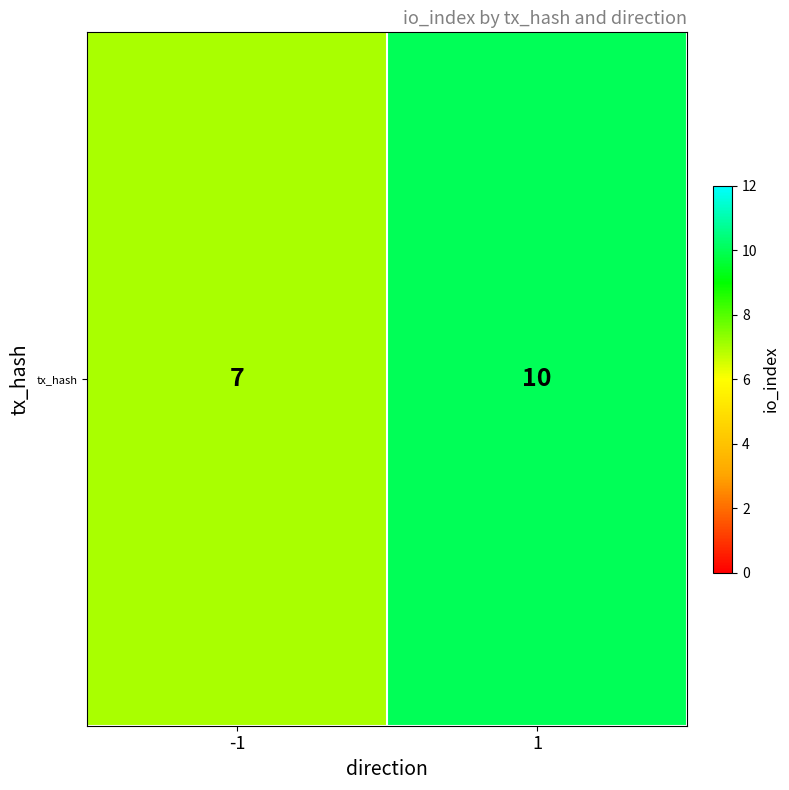

Which has a higher value, -1 or 1?

1